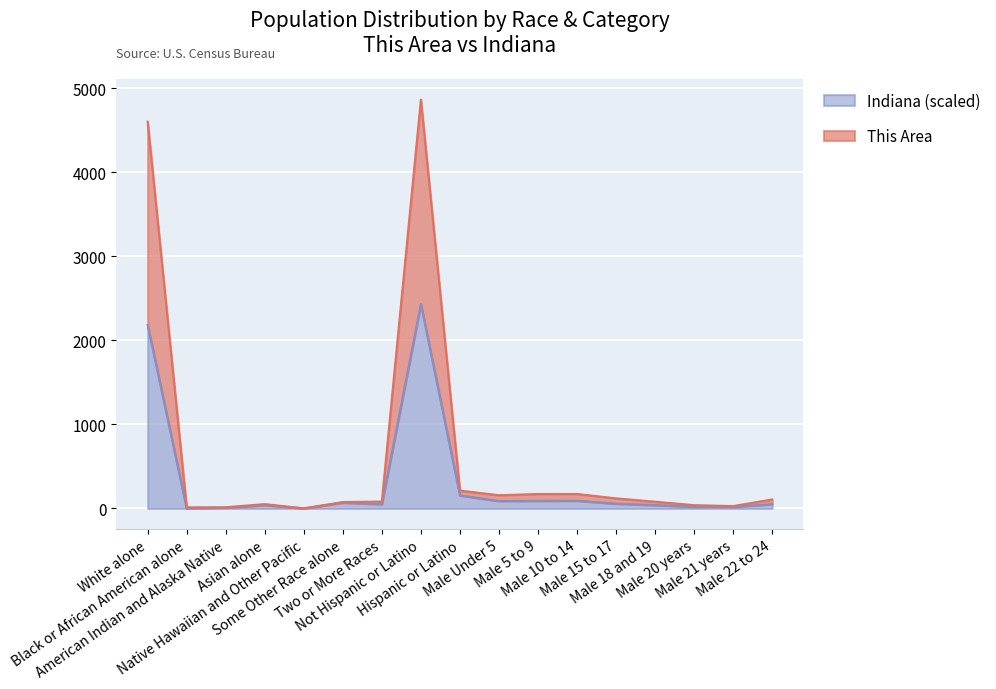

What is the value of the Indiana point at the 4th from the left?

40.9